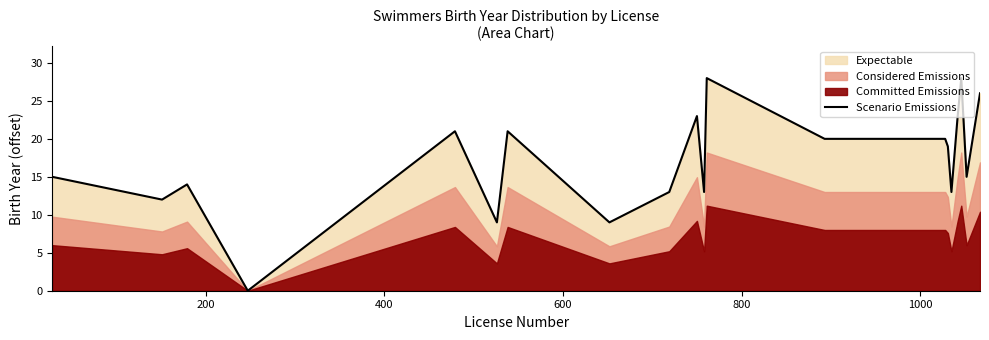

What is the greatest value displayed?

28